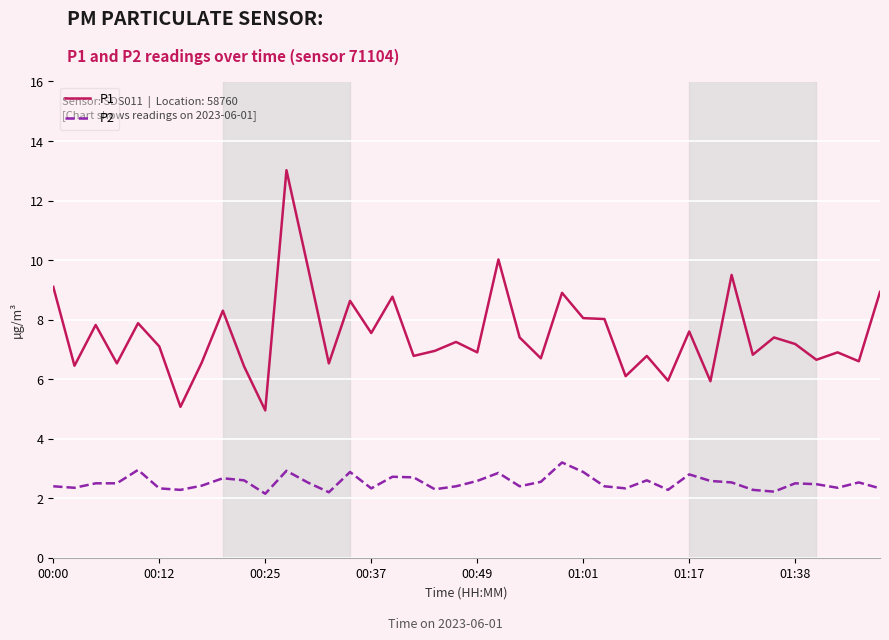

What are all the series names shown in the legend?

P1, P2